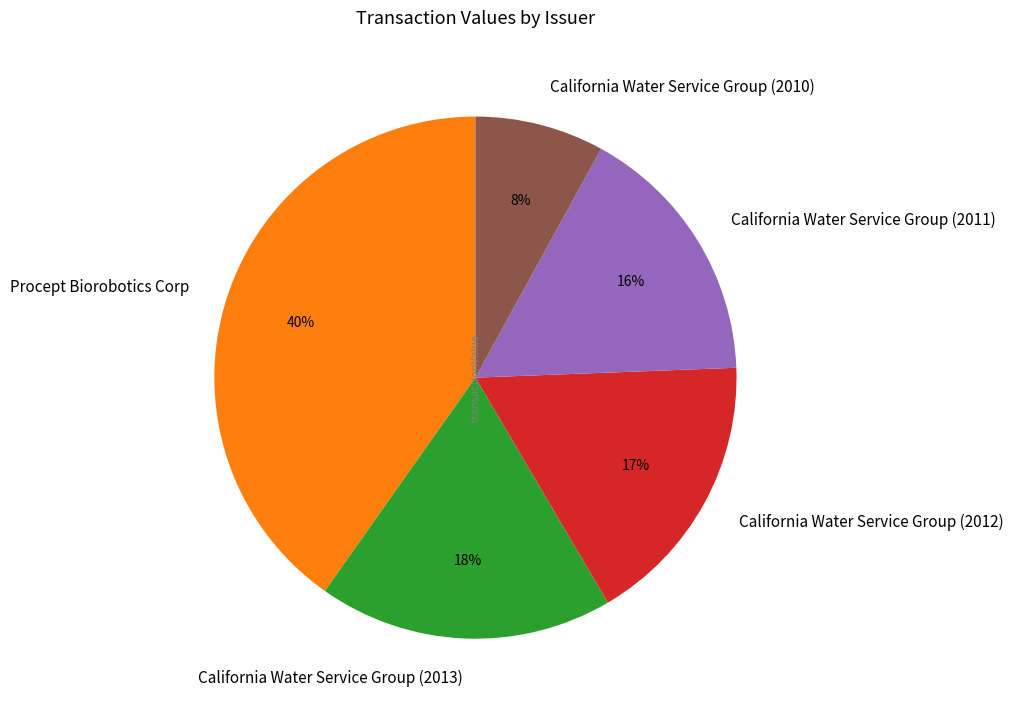

To the nearest percent, what is the average slice percentage?

20%